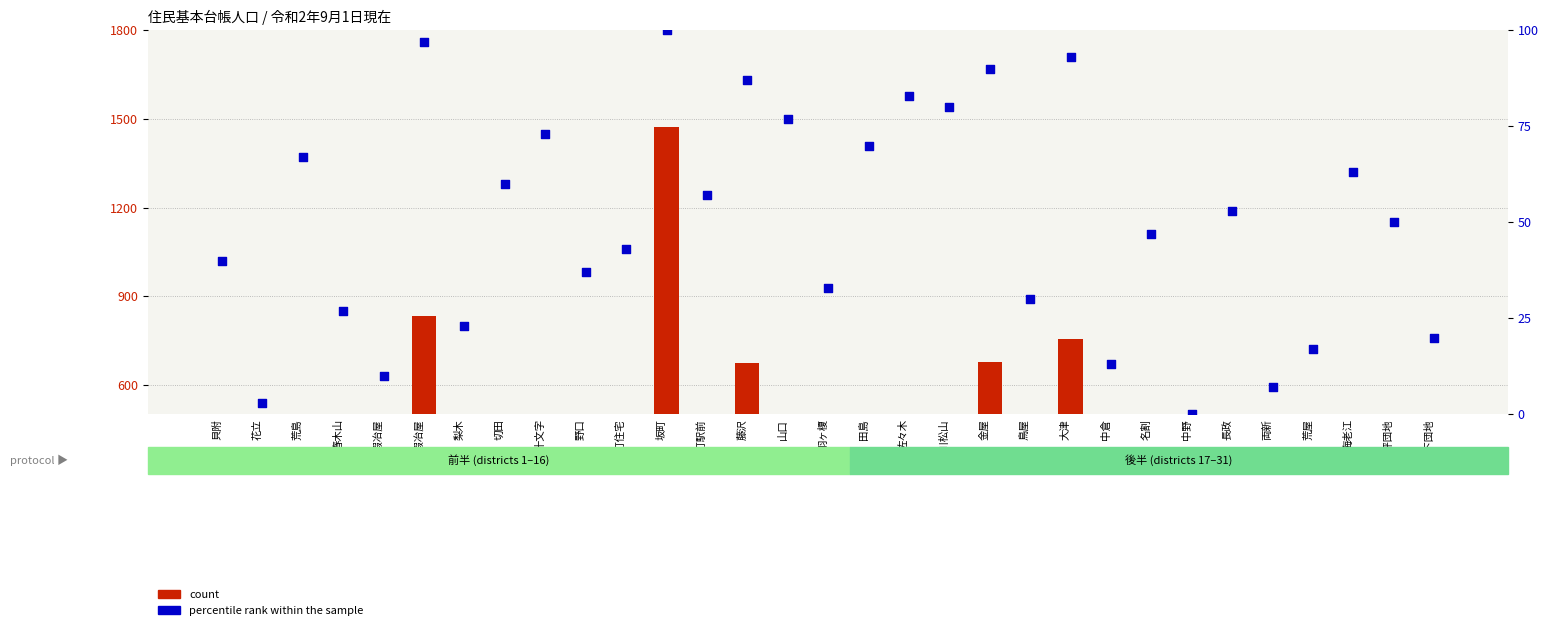

Is the value of percentile rank within the sample at 荒屋 greater than the value of count at 大津?

No